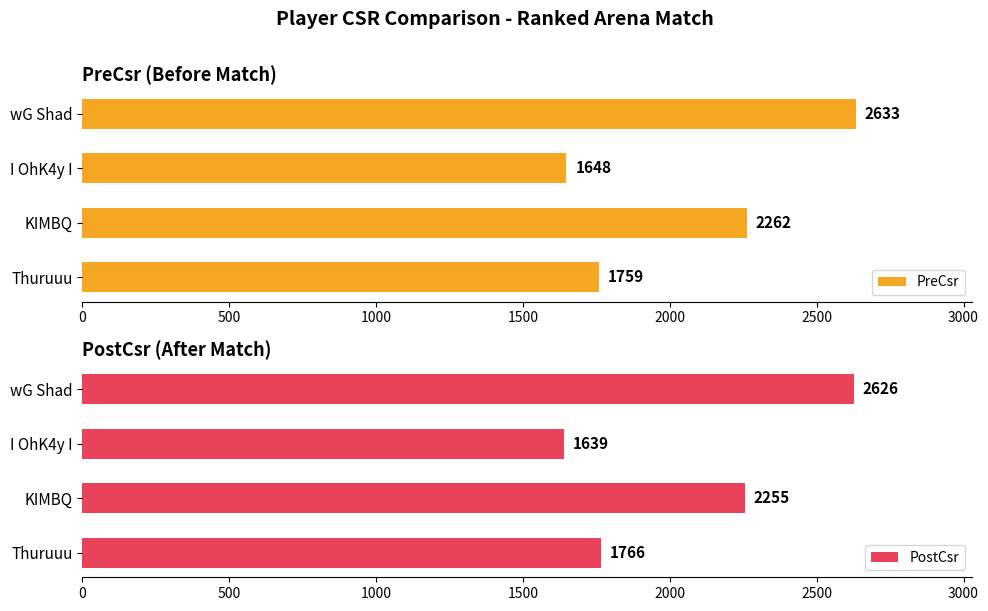

List the labels in order of PreCsr value, smallest first.

I OhK4y I, Thuruuu, KIMBQ, wG Shad